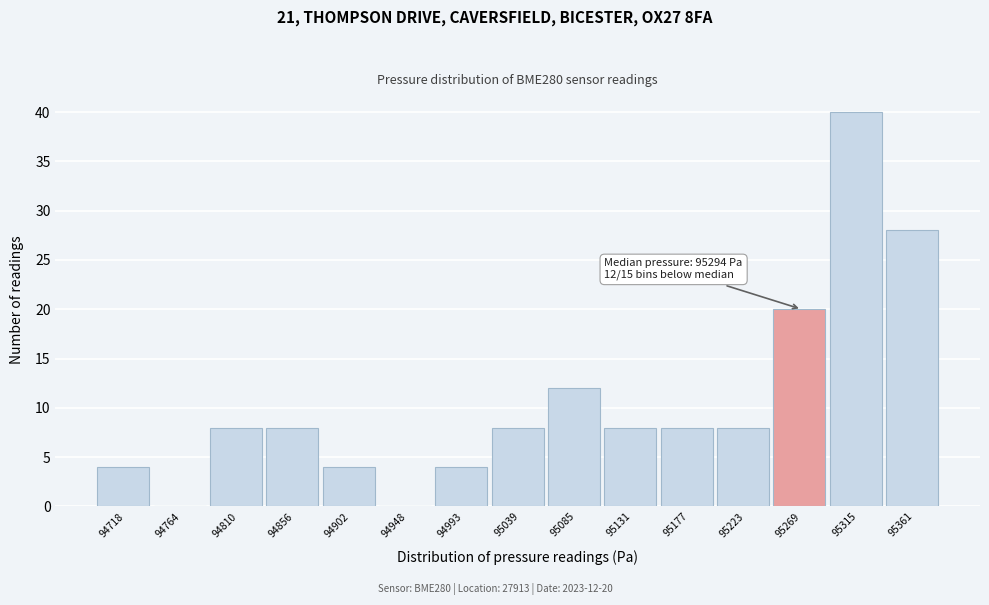

Reading left to right, what are all the values shown in this chart?

94718=4	94764=0	94810=8	94856=8	94902=4	94948=0	94993=4	95039=8	95085=12	95131=8	95177=8	95223=8	95269=20	95315=40	95361=28